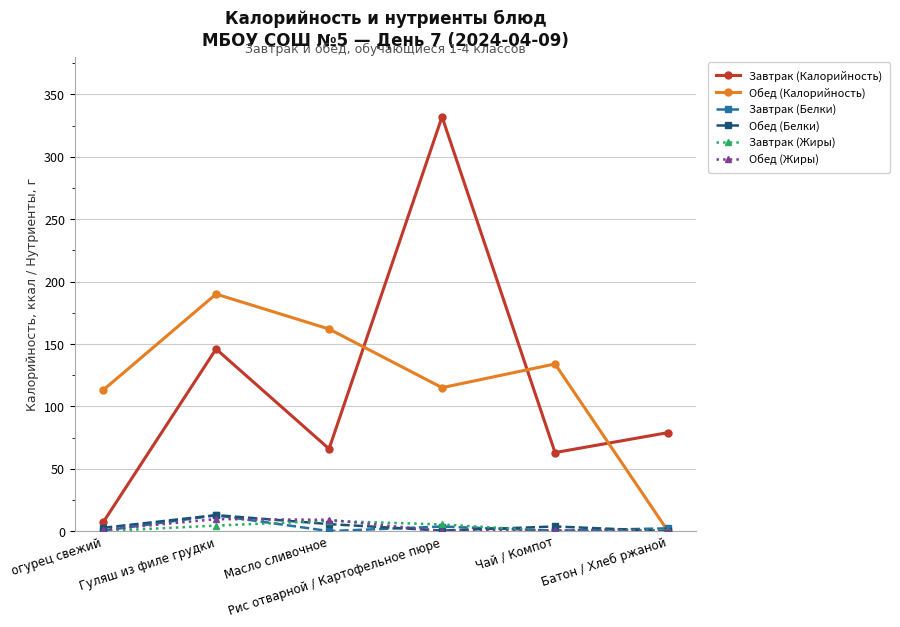

What are all the series names shown in the legend?

Завтрак (Калорийность), Обед (Калорийность), Завтрак (Белки), Обед (Белки), Завтрак (Жиры), Обед (Жиры)